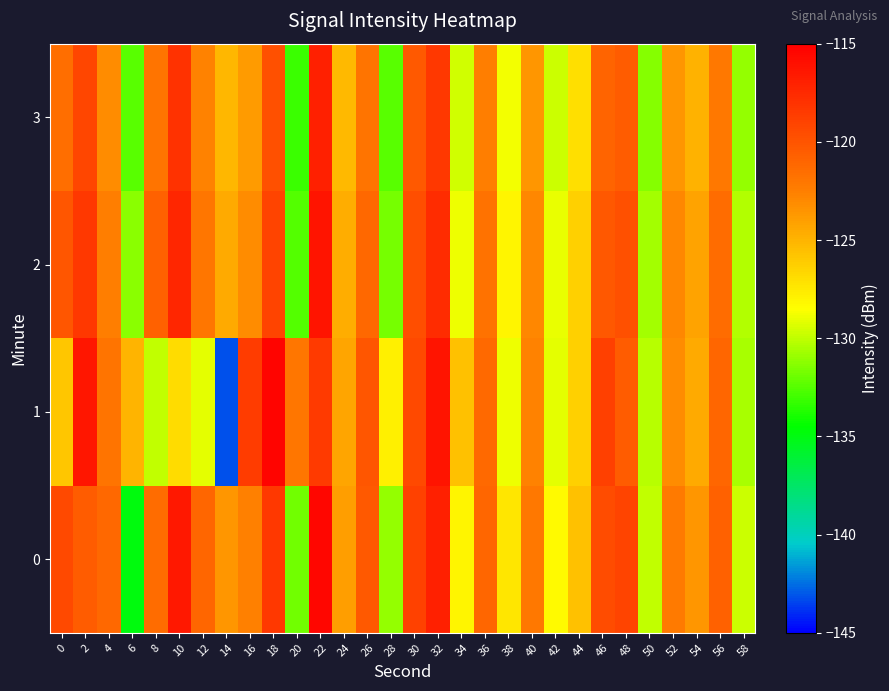

Reading right to left, list all the values displayed in this chart.

0: 58=-129.7	56=-120.8	54=-123.6	52=-122.3	50=-129.9	48=-119.1	46=-119.5	44=-125.6	42=-128.3	40=-122.1	38=-127.4	36=-121.0	34=-128.1	32=-116.9	30=-118.9	28=-131.0	26=-120.4	24=-123.9	22=-115.5	20=-131.8	18=-118.4	16=-122.6	14=-123.7	12=-121.0	10=-116.4	8=-121.4	6=-134.9	4=-121.1	2=-120.4	0=-119.4
1: 58=-130.5	56=-121.0	54=-124.6	52=-123.1	50=-130.2	48=-120.4	46=-118.8	44=-126.3	42=-129.1	40=-122.7	38=-128.9	36=-121.3	34=-125.6	32=-116.2	30=-119.4	28=-127.8	26=-120.1	24=-124.3	22=-118.5	20=-122.0	18=-115.3	16=-118.6	14=-143.2	12=-129.1	10=-126.9	8=-130.0	6=-125.0	4=-121.8	2=-116.4	0=-125.8
2: 58=-130.3	56=-121.4	54=-124.2	52=-122.9	50=-130.6	48=-119.8	46=-120.2	44=-126.3	42=-129.0	40=-122.9	38=-128.1	36=-121.7	34=-128.9	32=-117.6	30=-119.6	28=-131.7	26=-121.1	24=-124.7	22=-116.2	20=-132.5	18=-119.1	16=-123.2	14=-124.5	12=-122.0	10=-117.3	8=-120.8	6=-131.2	4=-122.5	2=-118.3	0=-120.1
3: 58=-131.0	56=-122.1	54=-124.9	52=-123.6	50=-131.3	48=-120.5	46=-120.9	44=-127.0	42=-129.7	40=-123.6	38=-128.8	36=-122.4	34=-129.6	32=-118.3	30=-120.3	28=-132.4	26=-121.8	24=-125.3	22=-116.9	20=-133.1	18=-119.8	16=-123.9	14=-125.1	12=-122.7	10=-118.0	8=-121.9	6=-132.4	4=-123.1	2=-119.2	0=-121.5